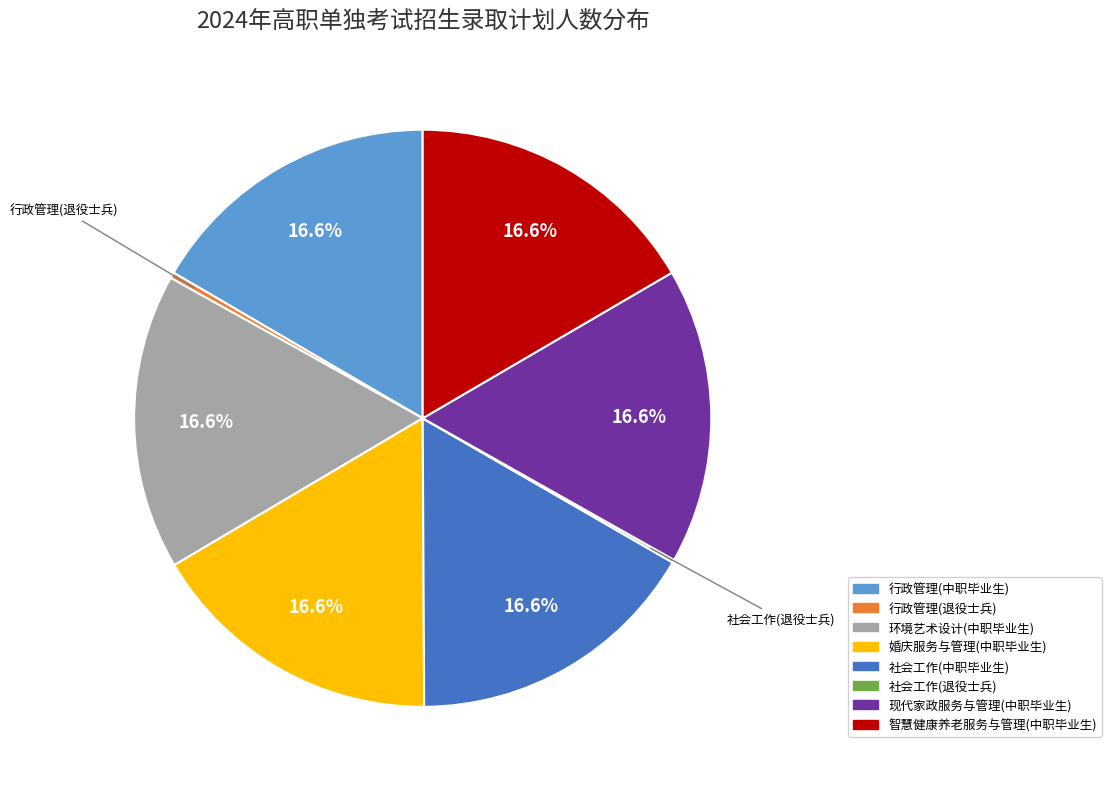

Is 行政管理(中职毕业生) the majority of the pie?

No